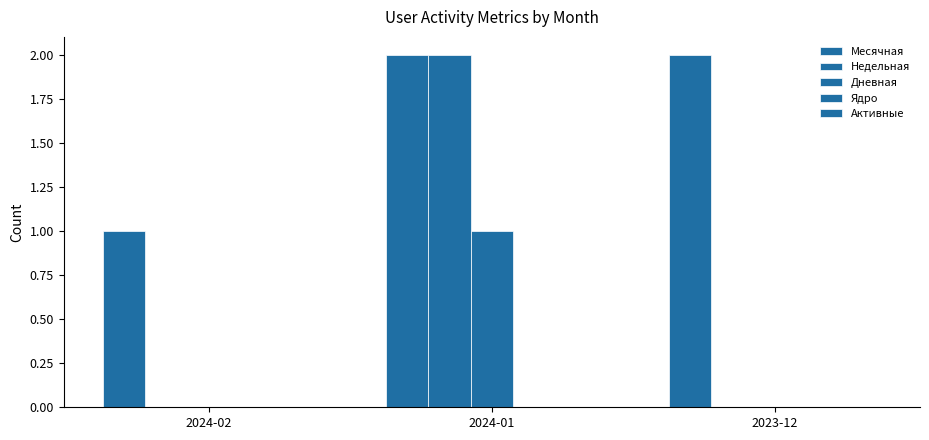

Which series has the largest total across all categories?

Месячная